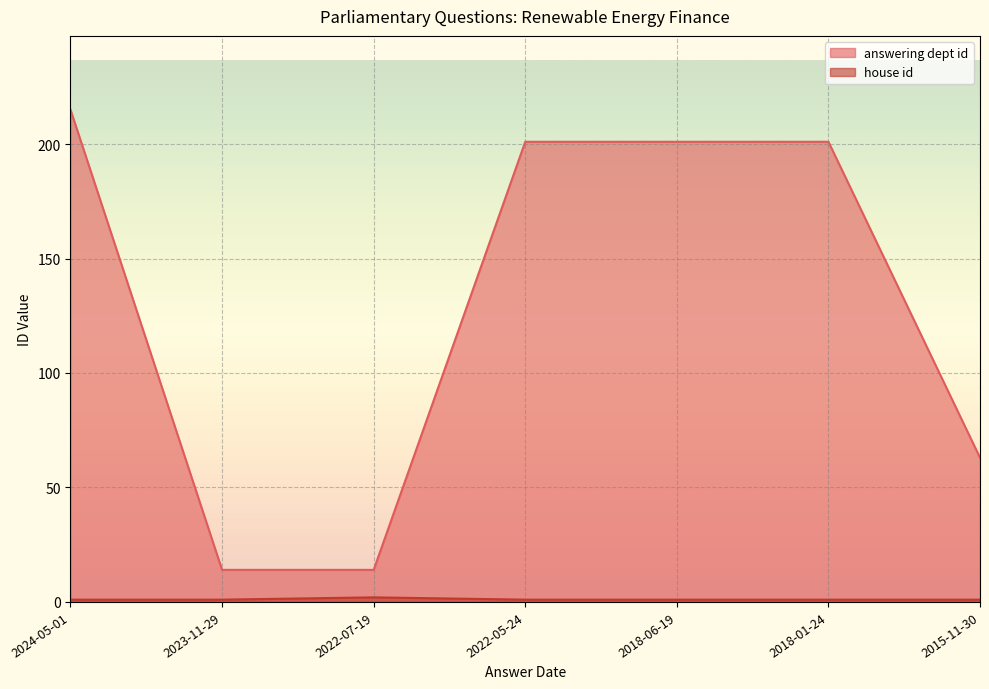

Where does the answering dept id series first go above 201?

2024-05-01